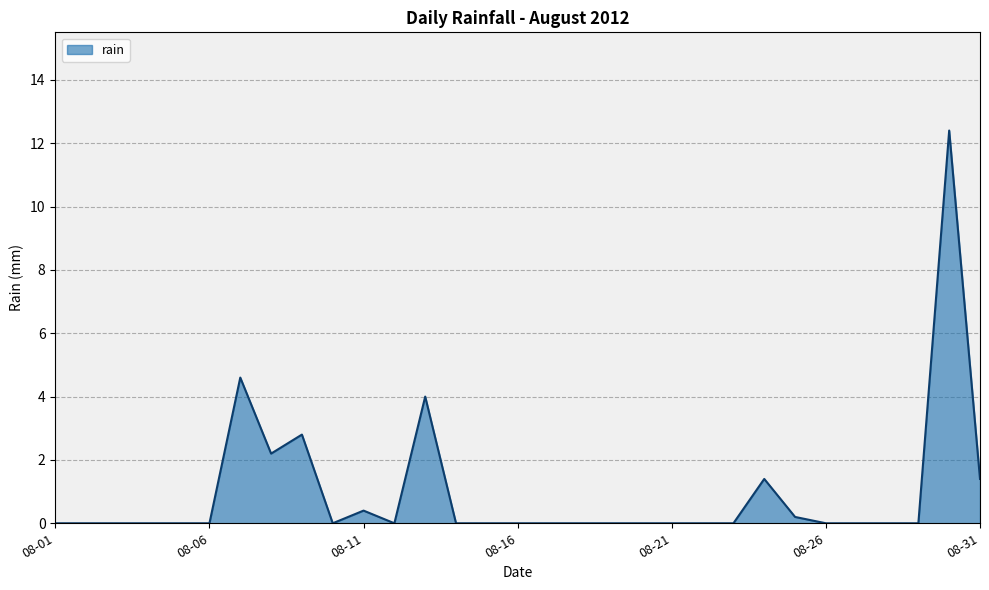

What is the maximum value shown in the chart?

12.4